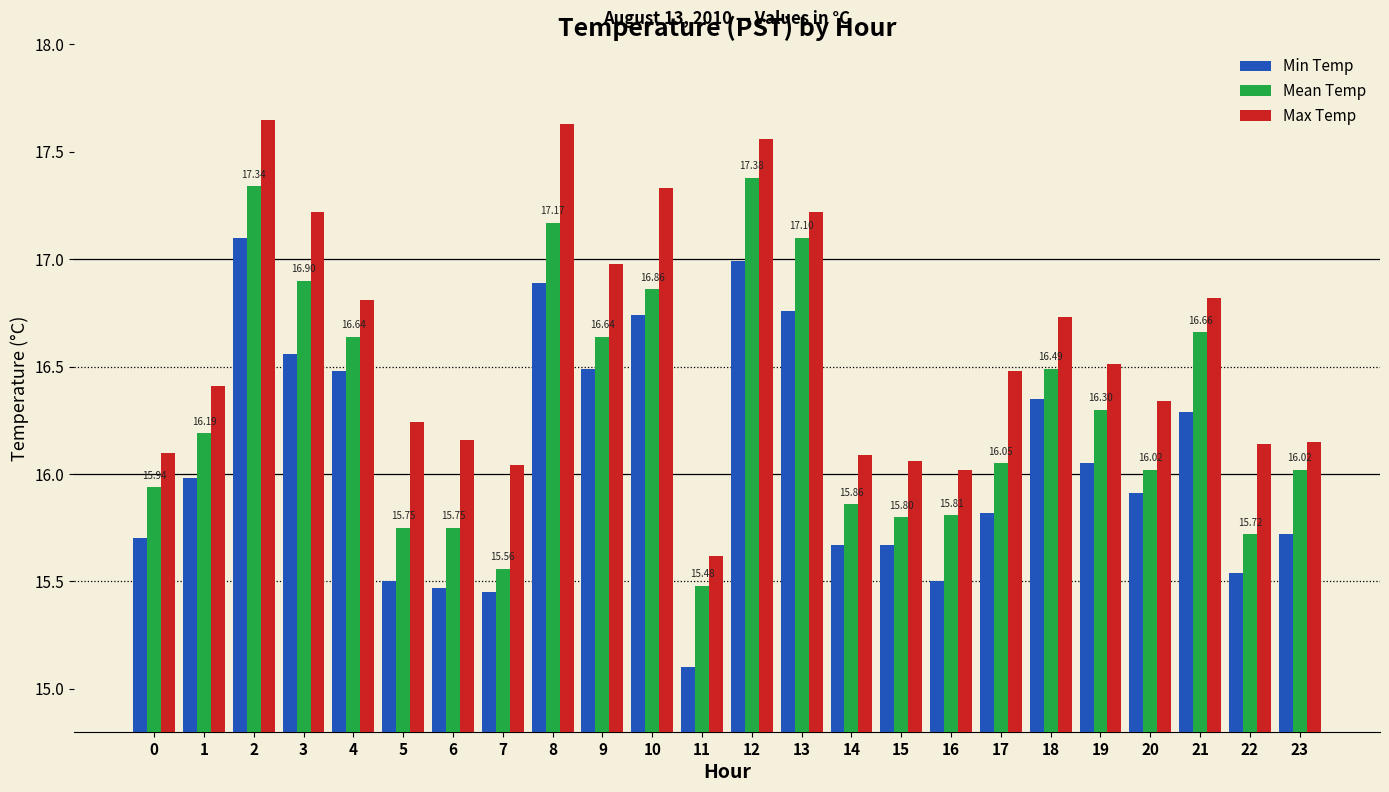

Which category has the lowest value in the Max Temp series?

11